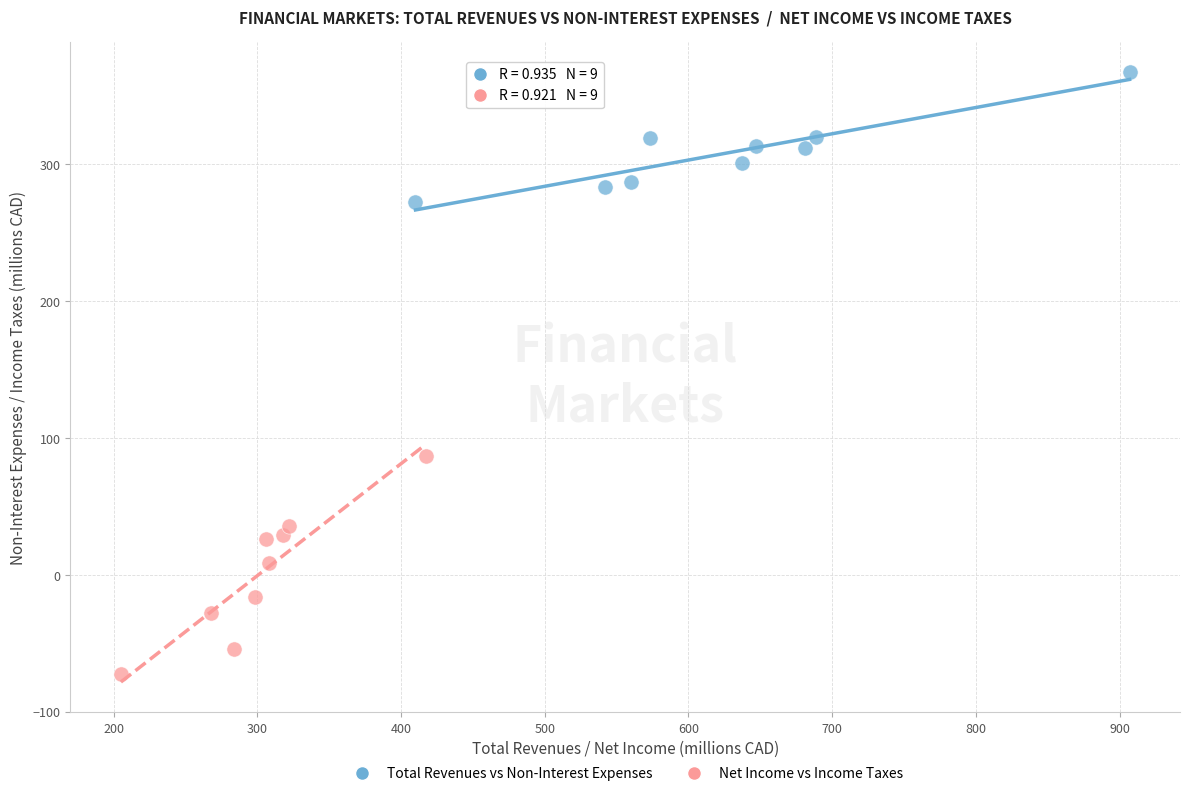

Which series contains the lowest Y value?

Net Income vs Income Taxes